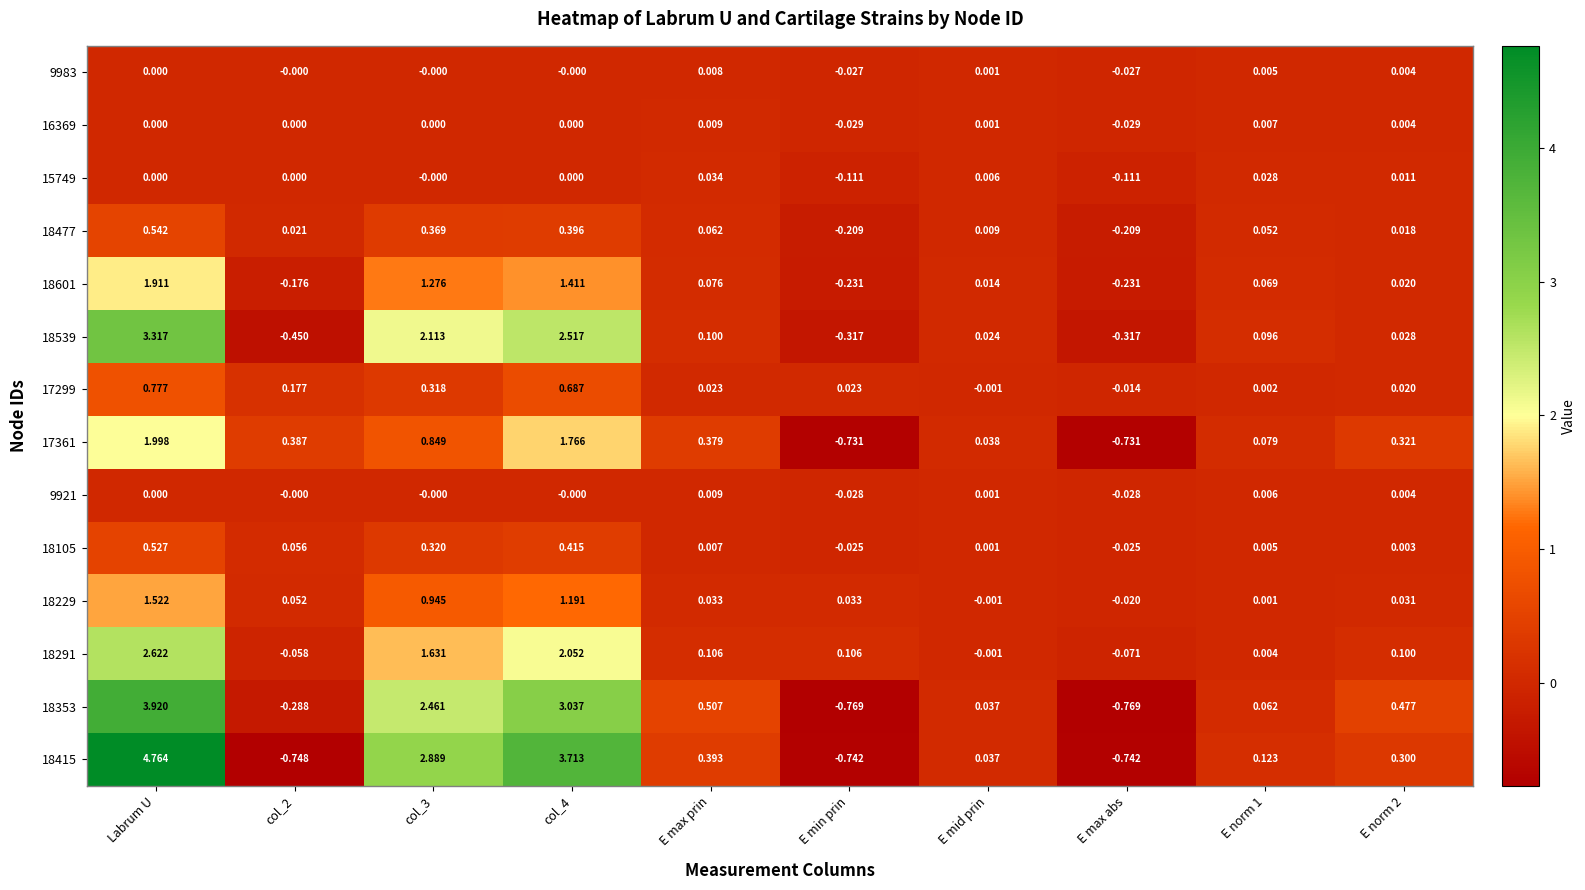

Is the value of 9983 at E norm 2 greater than the value of 17361 at col_4?

No